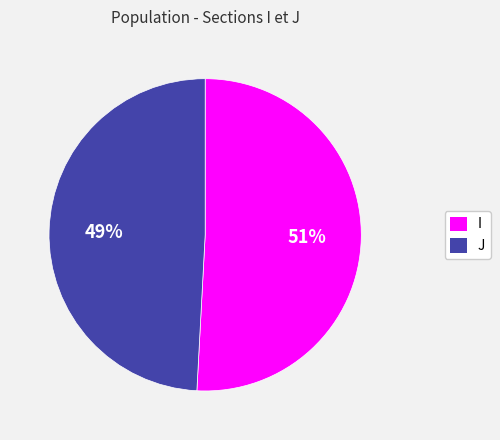

Count the number of slices in the pie.

2